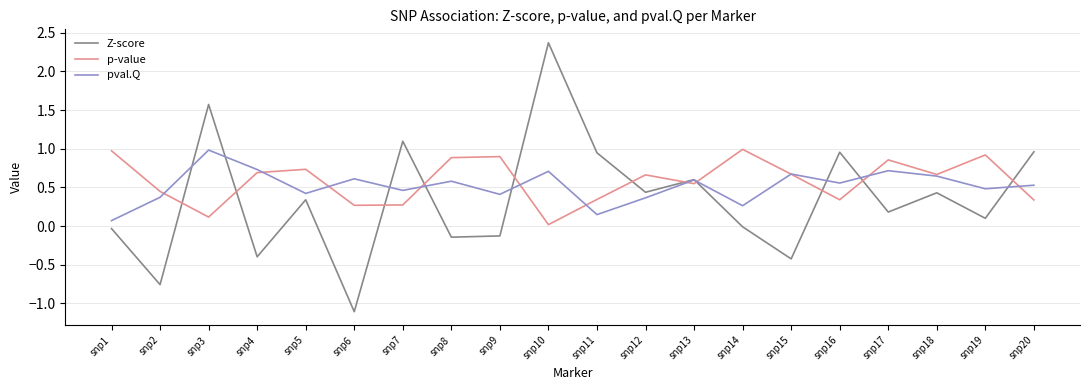

What is the smallest value displayed?

-1.1